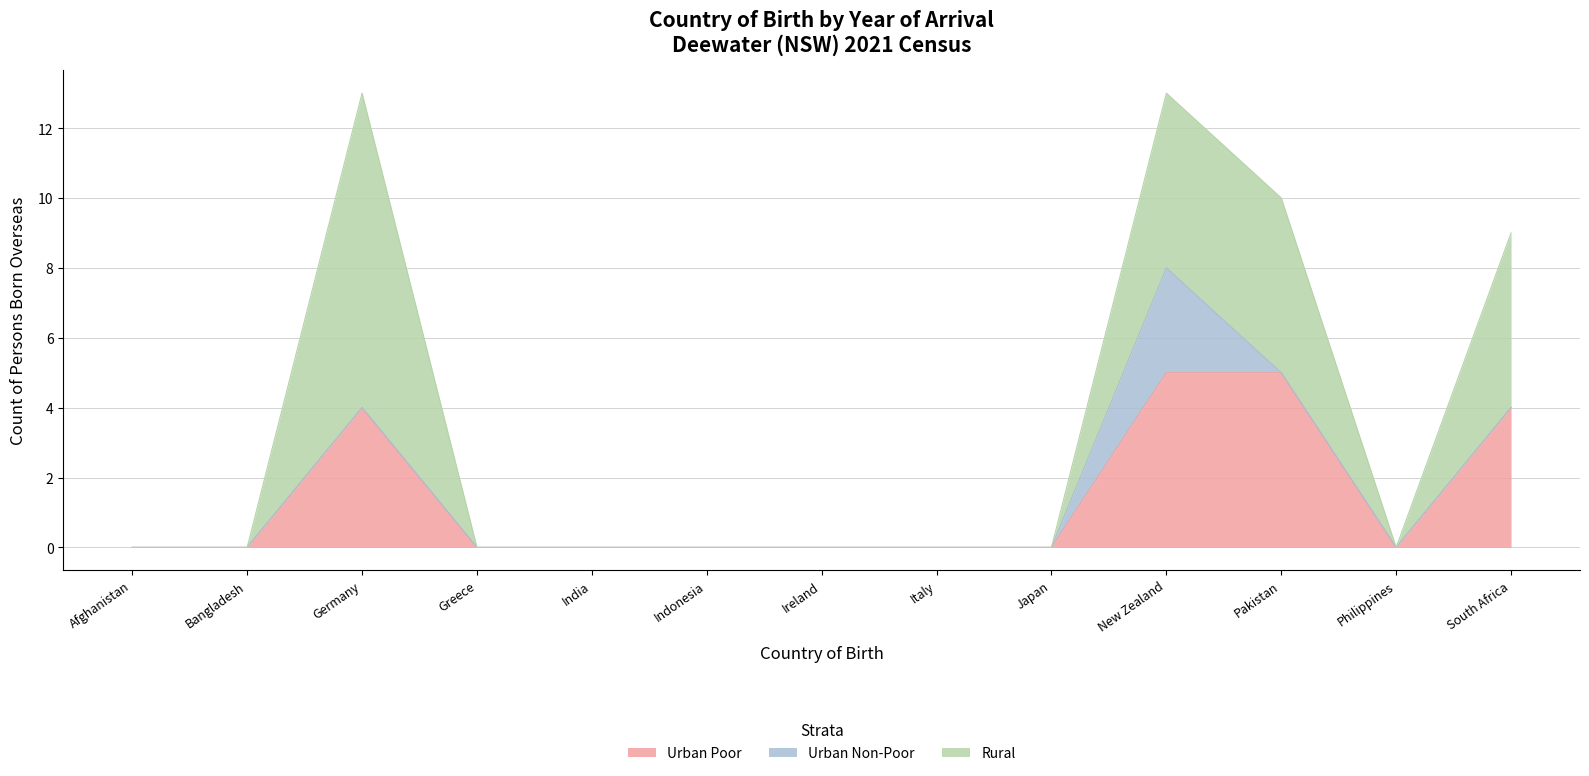

Count the number of categories in the chart.

13